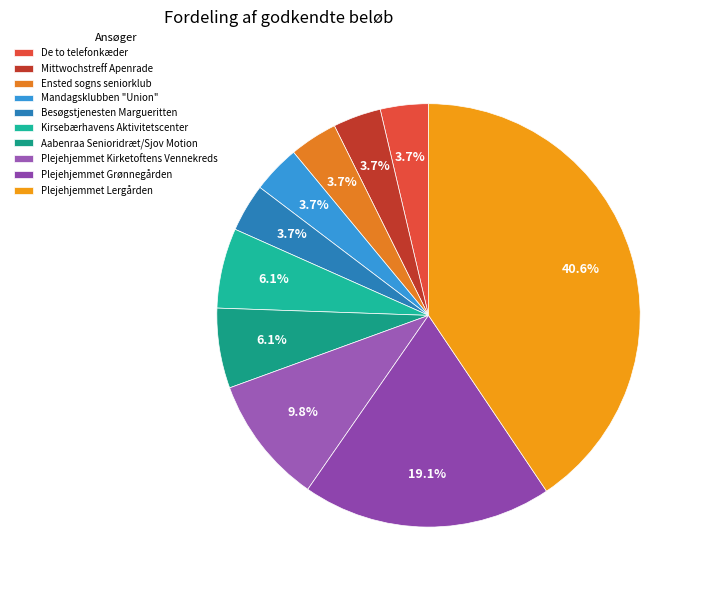

Is Ensted sogns seniorklub the majority of the pie?

No